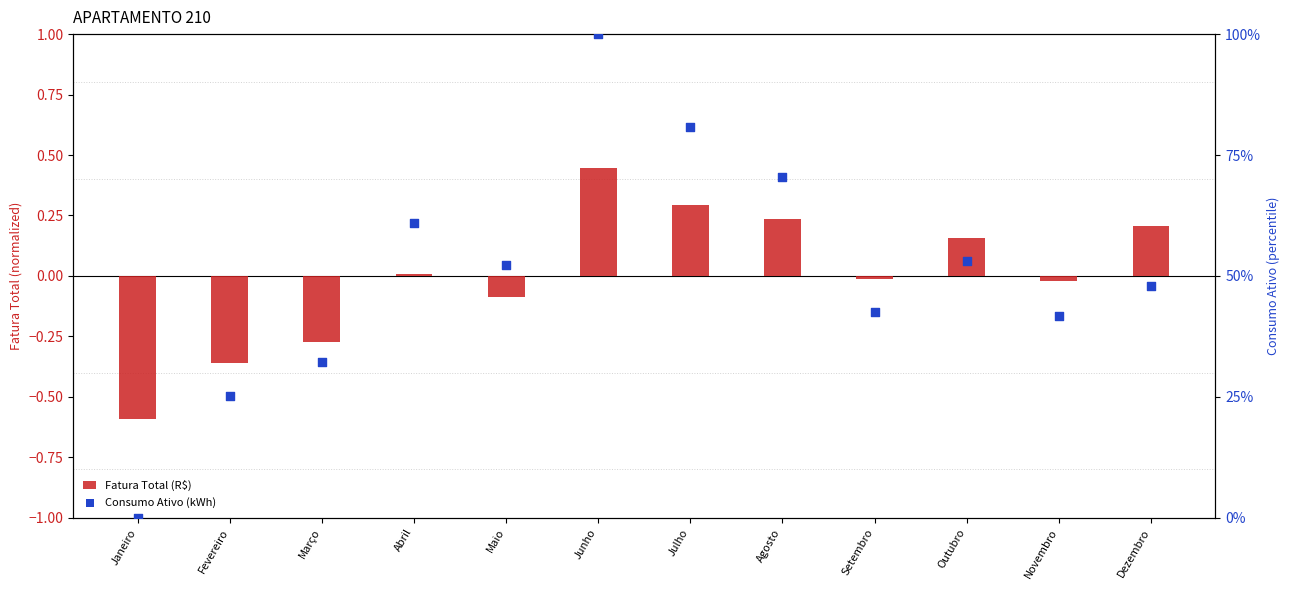

Which series has the largest total across all categories?

Consumo Ativo (kWh)